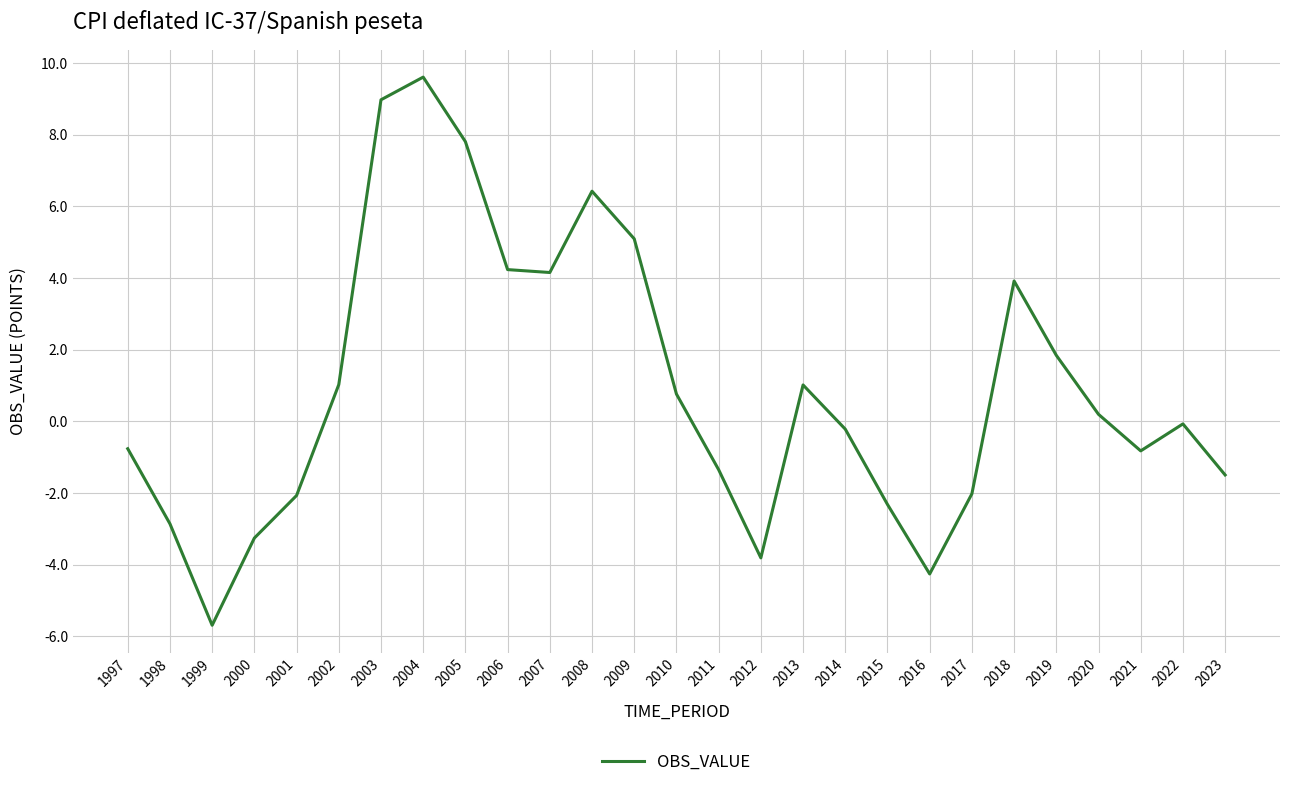

What is the difference between the second highest and second lowest values?

13.2